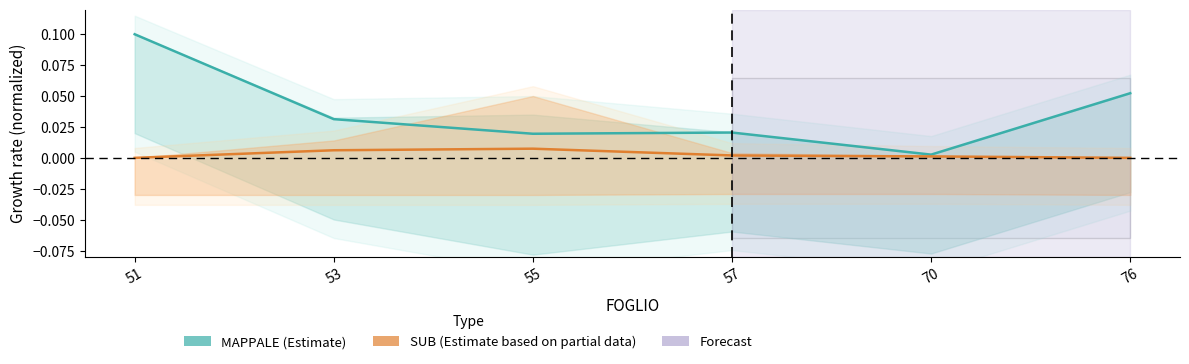

How many values in the SUB mean series exceed 0?

4